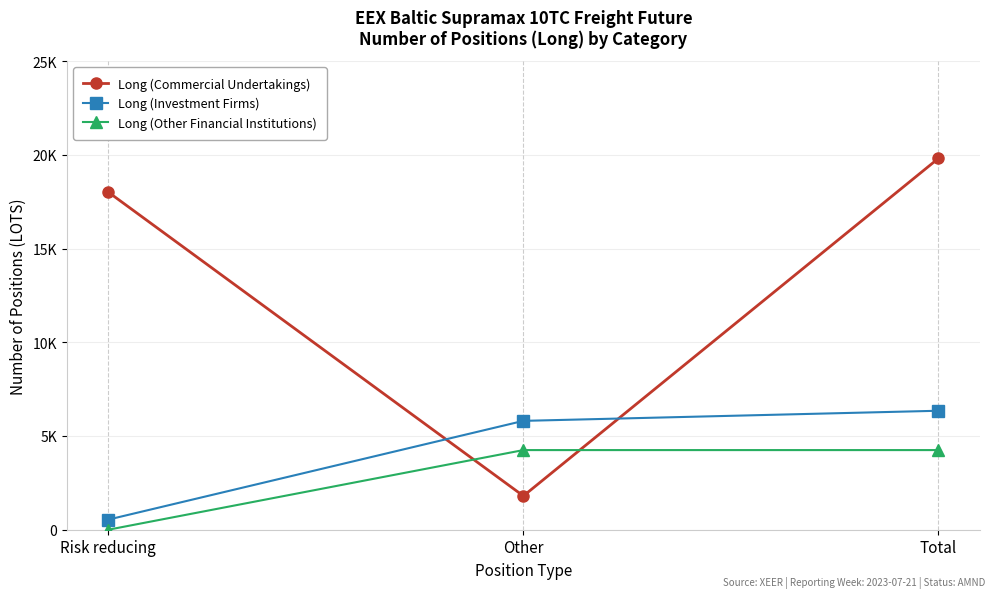

What are all the series names shown in the legend?

Long (Commercial Undertakings), Long (Investment Firms), Long (Other Financial Institutions)